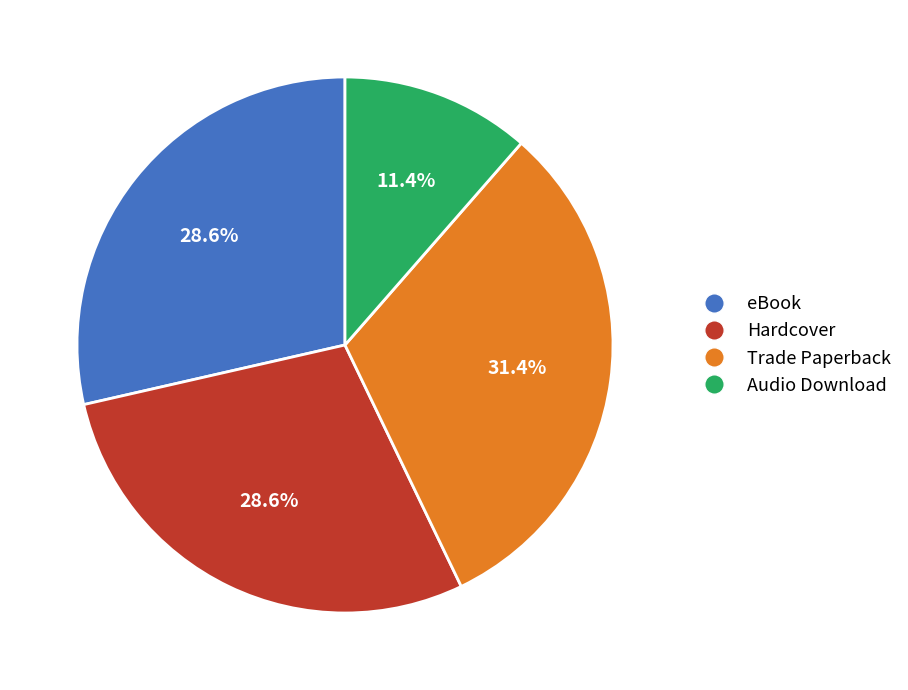

Between eBook and Audio Download, which is larger?

eBook